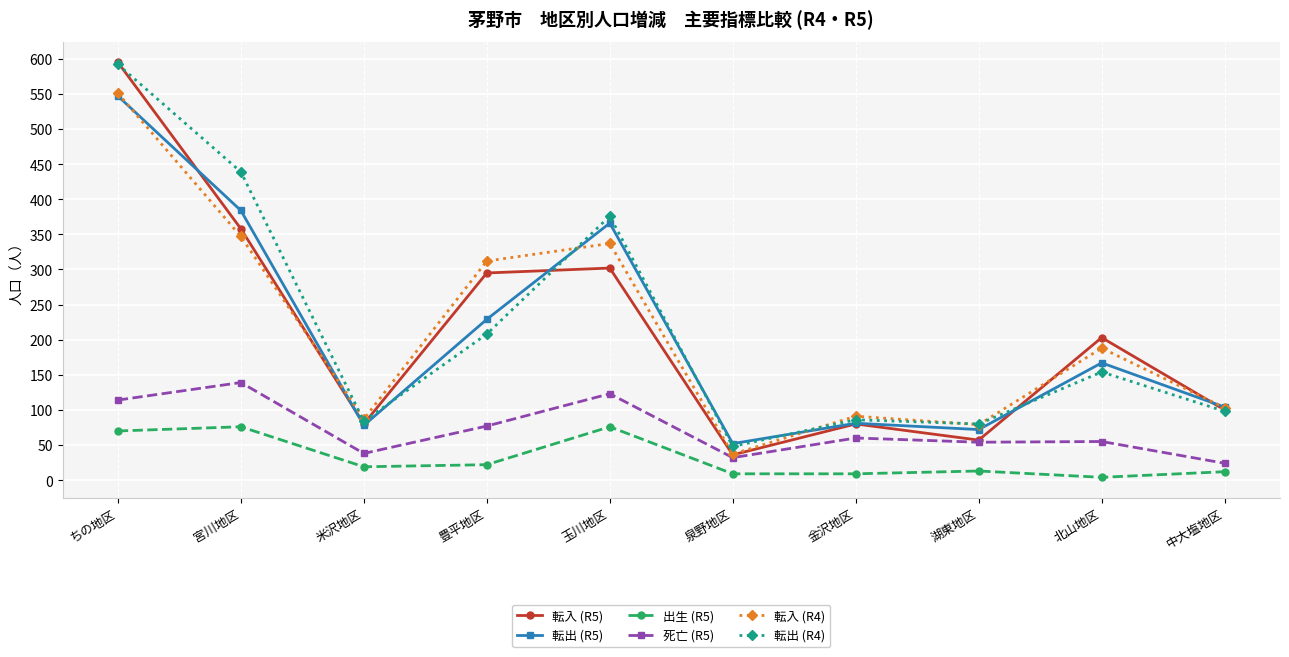

Which series has the widest spread of values?

転入 (R5)